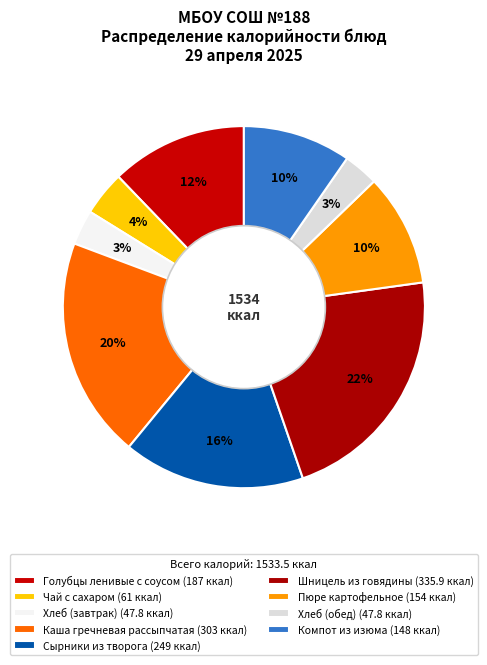

Which category has the biggest portion of the pie?

Шницель из говядины